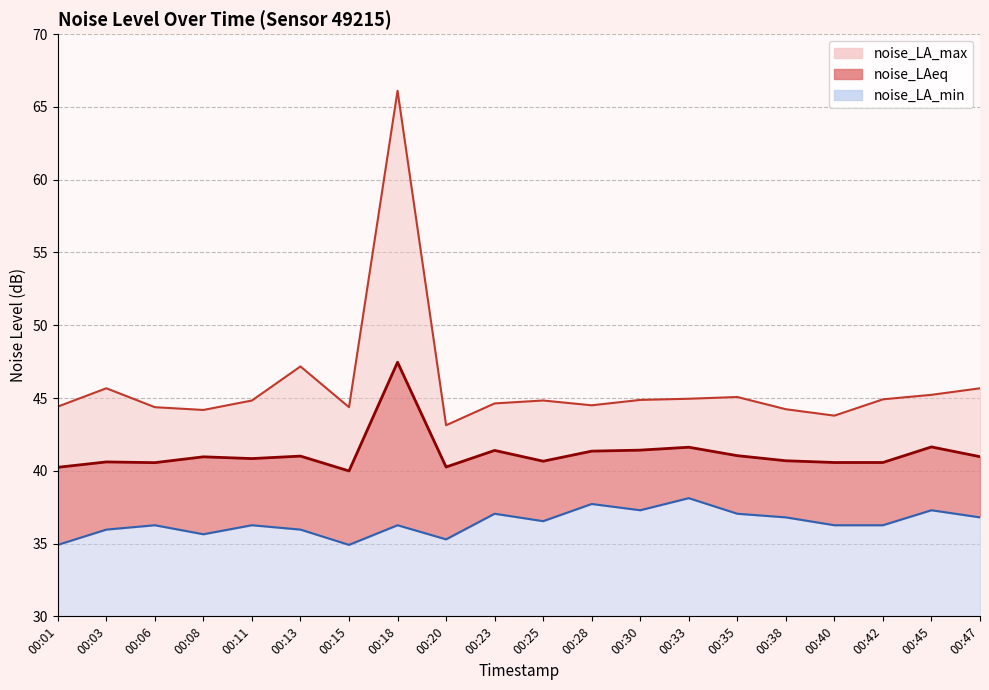

At which label does noise_LAeq first exceed 40?

00:01